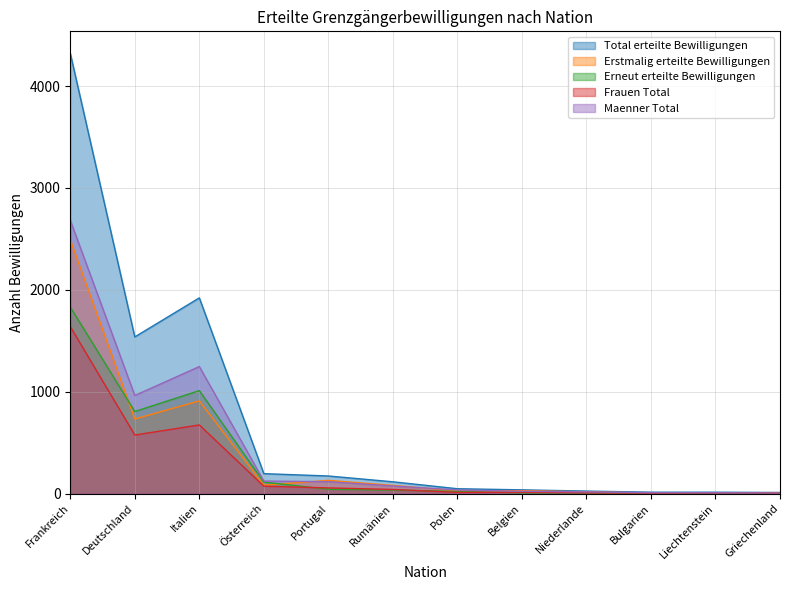

At how many categories does at least one series exceed 211?

3